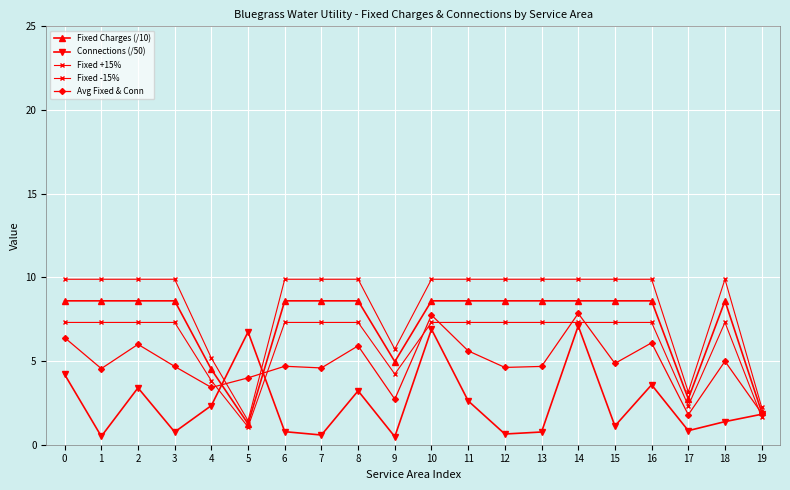

What is the difference between the highest and lowest values at 7?

9.3